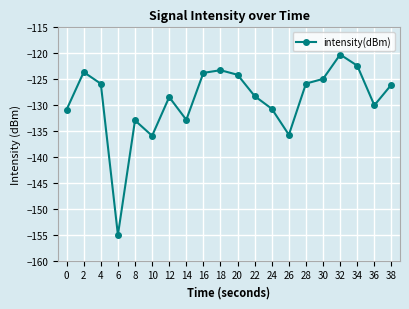

What is the greatest value displayed?

-120.2